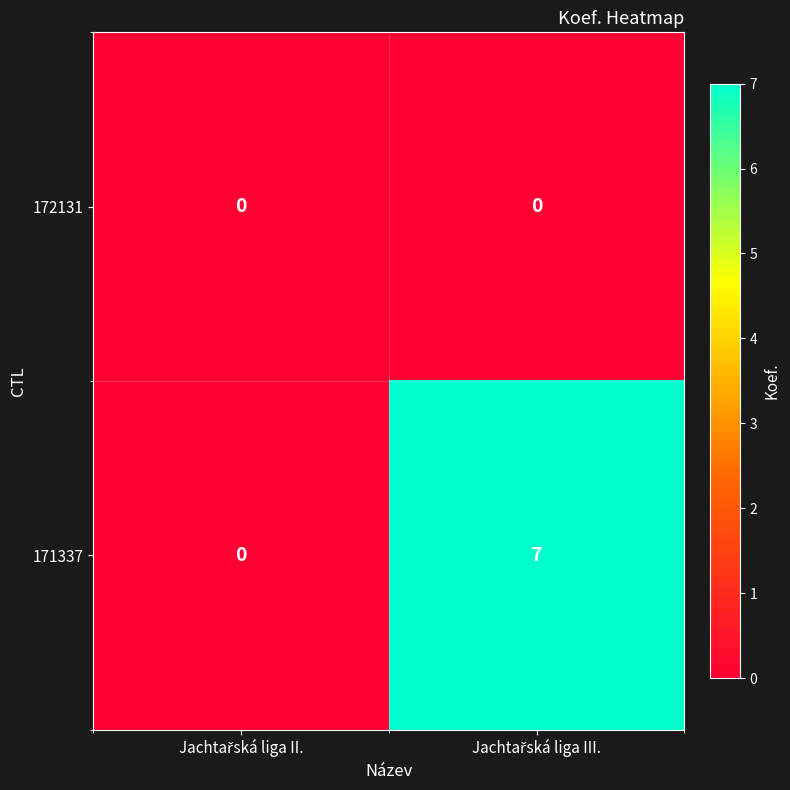

Reading right to left, transcribe all the data shown in this chart.

172131: 0	0
171337: 7	0